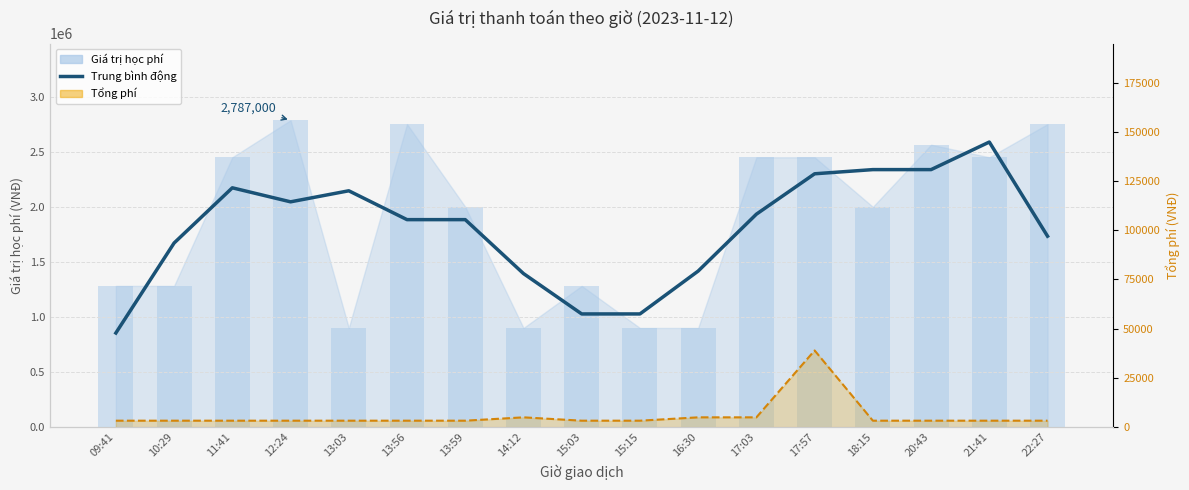

What is the label of the 8th bar from the right?

15:15